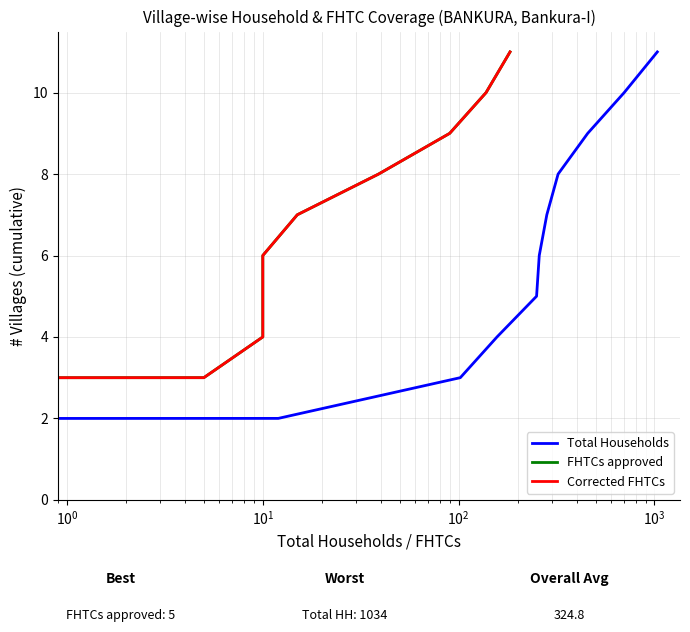

What is the difference between the maximum and minimum values in the FHTCs approved series?

10